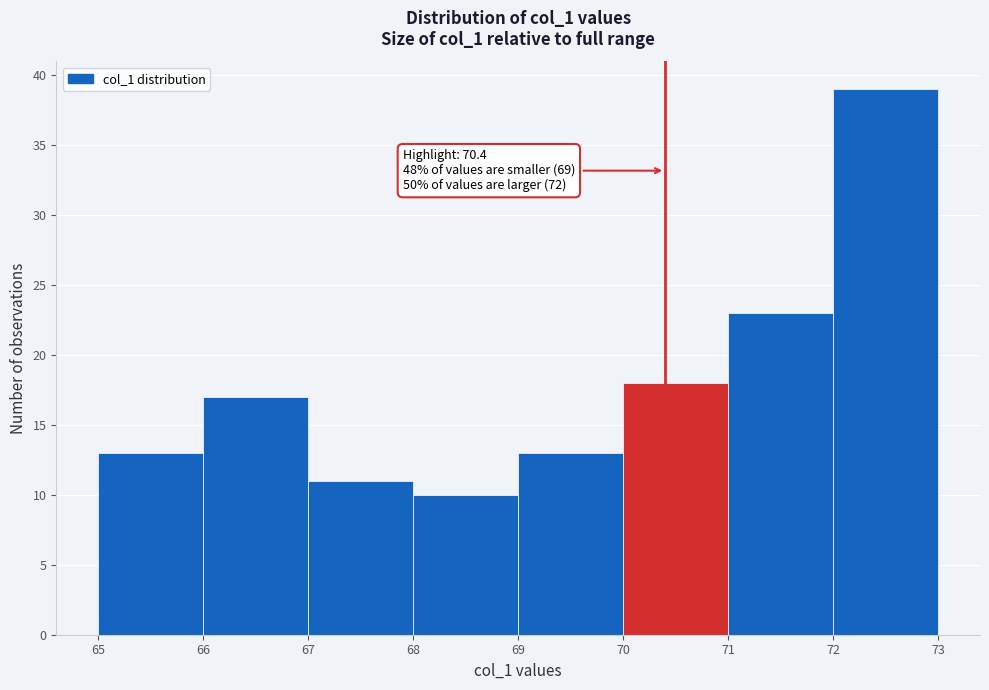

Over which range of the x-axis is the bar tallest?

72 to 73